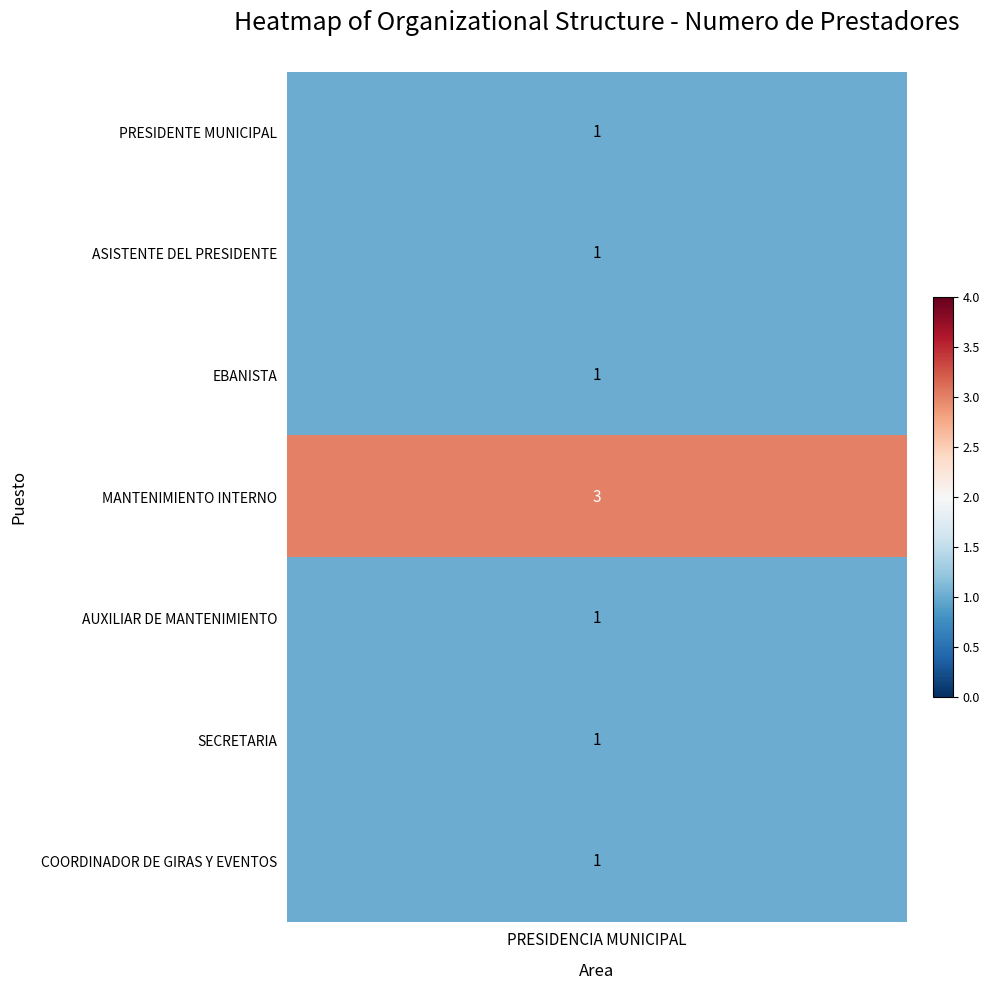

What is the difference between the maximum and minimum values?

2